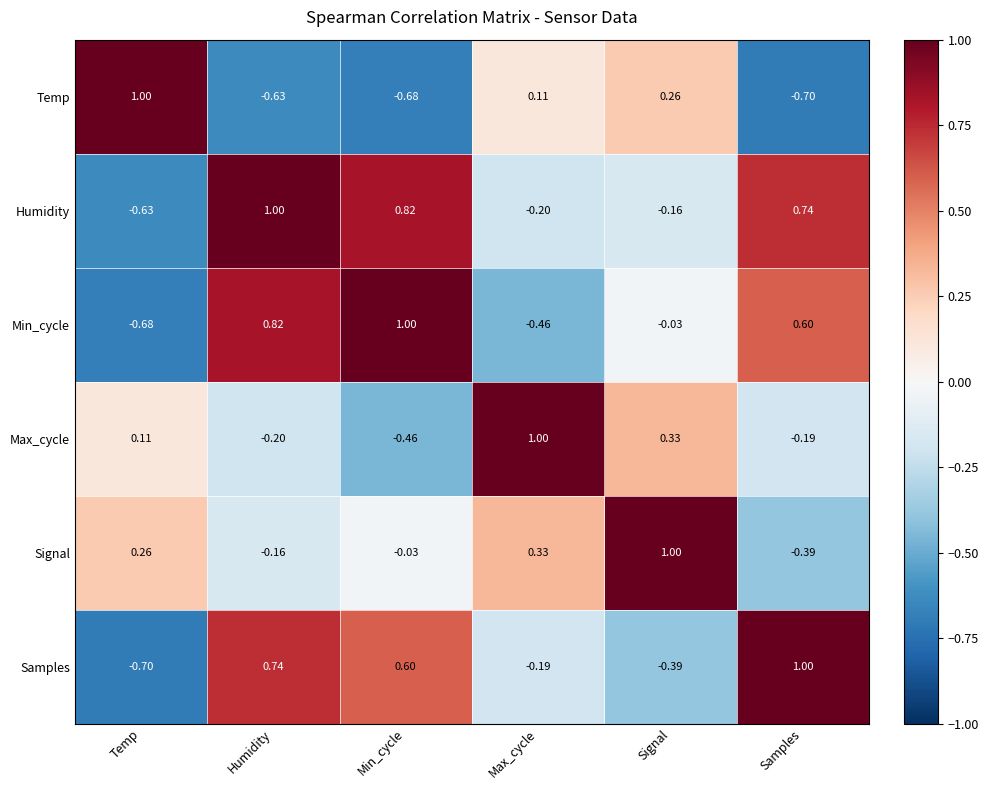

Between Humidity and Min_cycle, which series saw the biggest shift?

Max_cycle